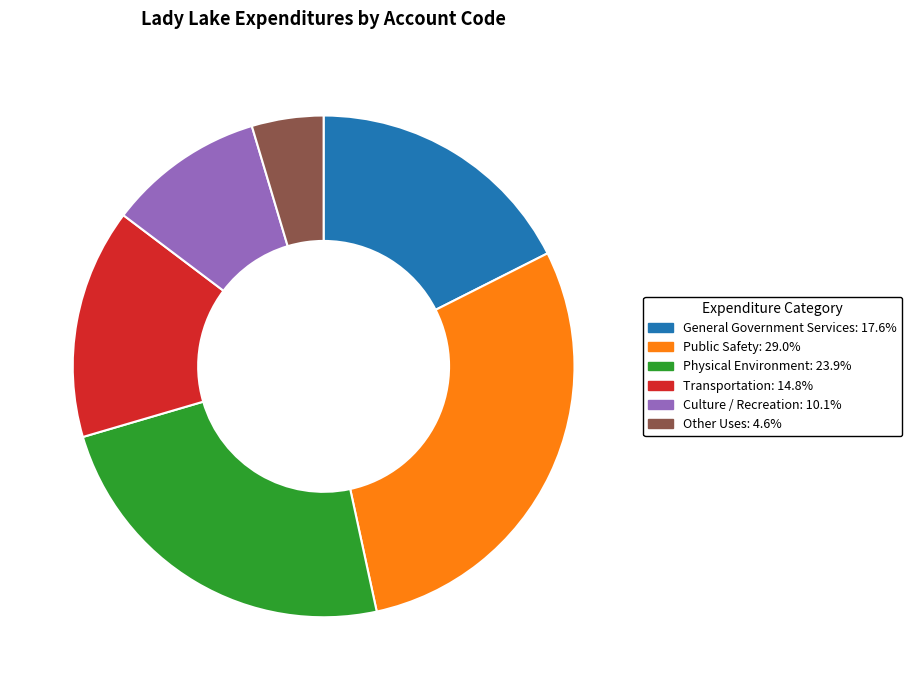

Is it true that Public Safety is 23% of the pie?

False